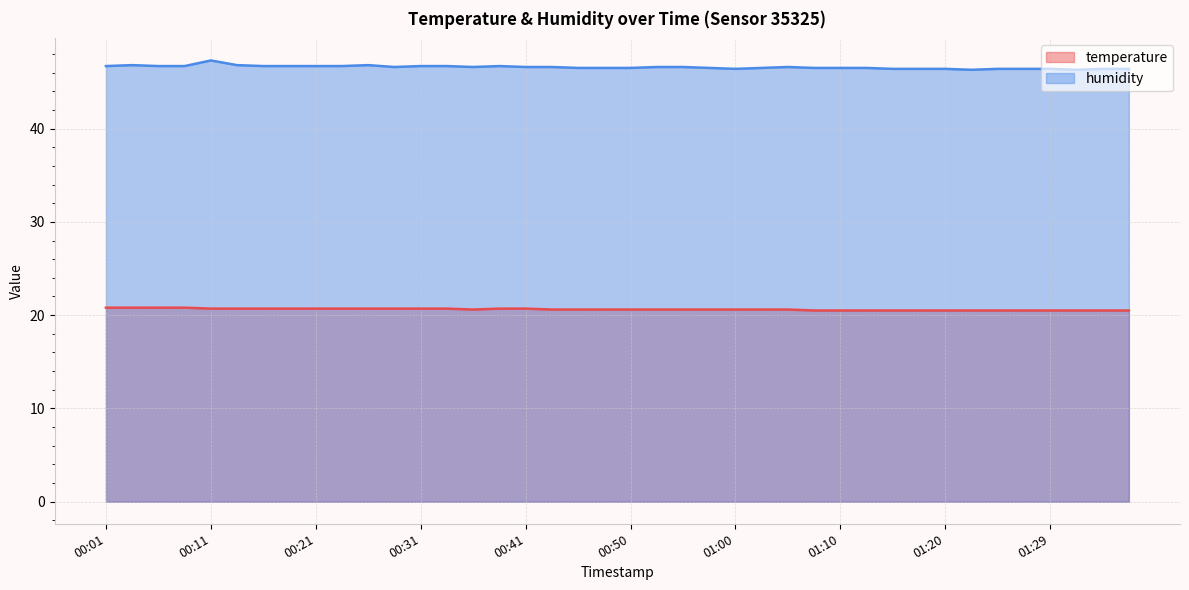

True or false: humidity has a value of 46.4 at 01:34.

True